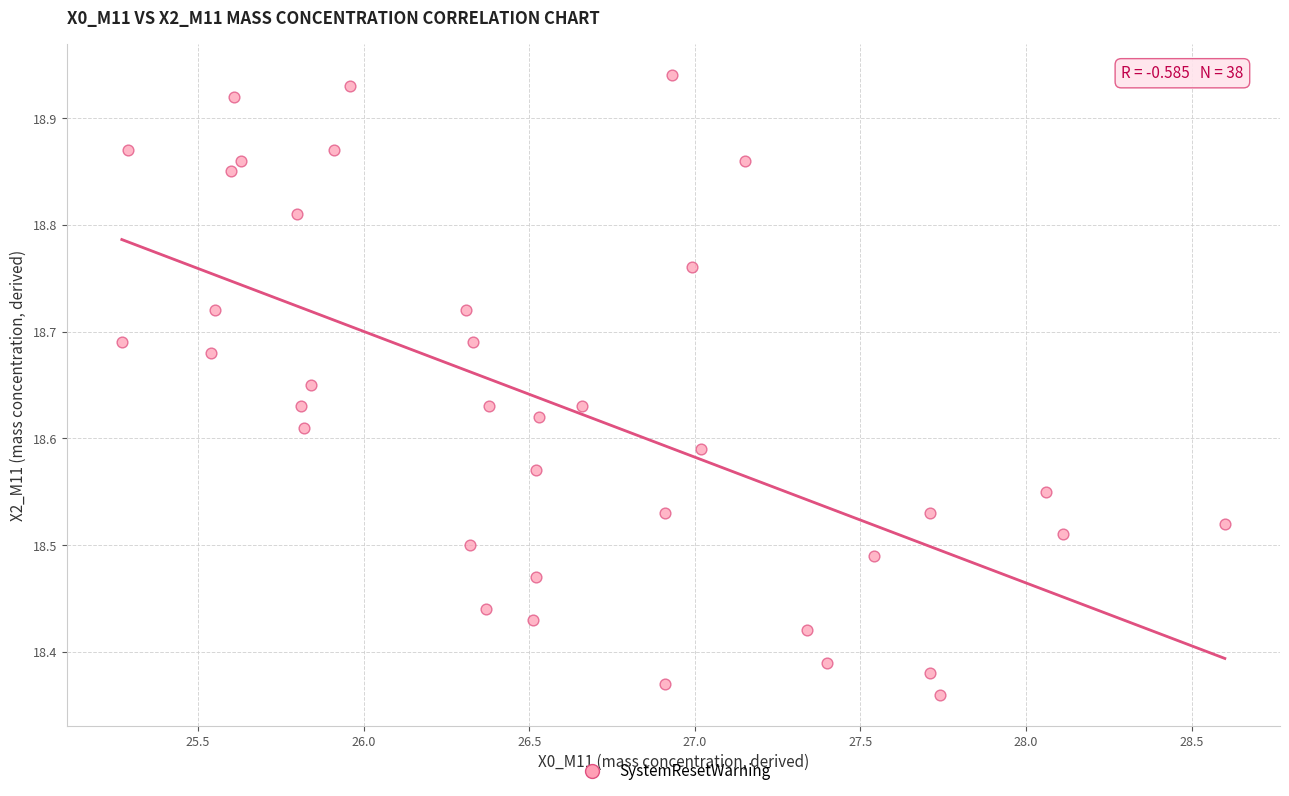

What is the range of Y values (max minus min)?

0.6